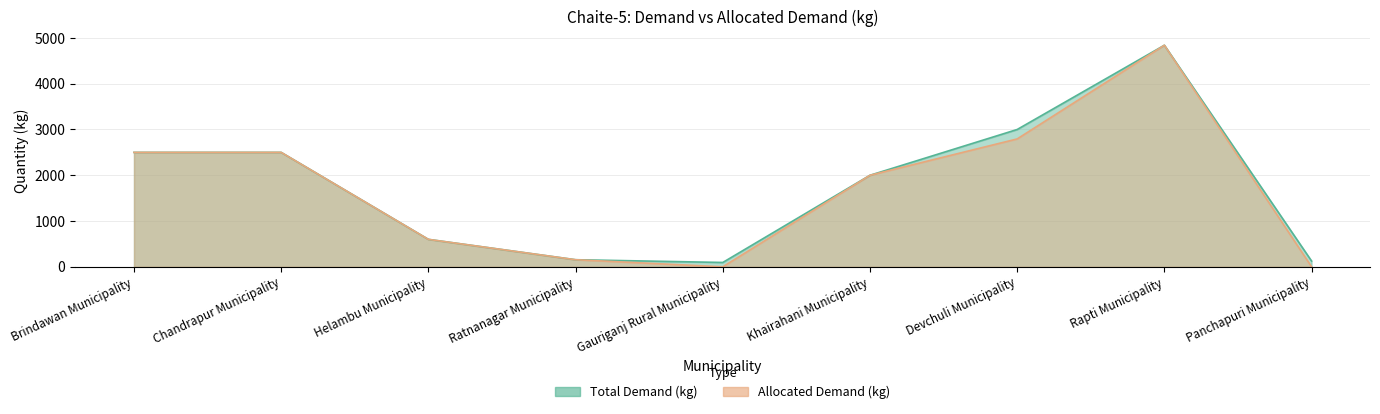

Which series has the widest spread of values?

Allocated Demand (kg)